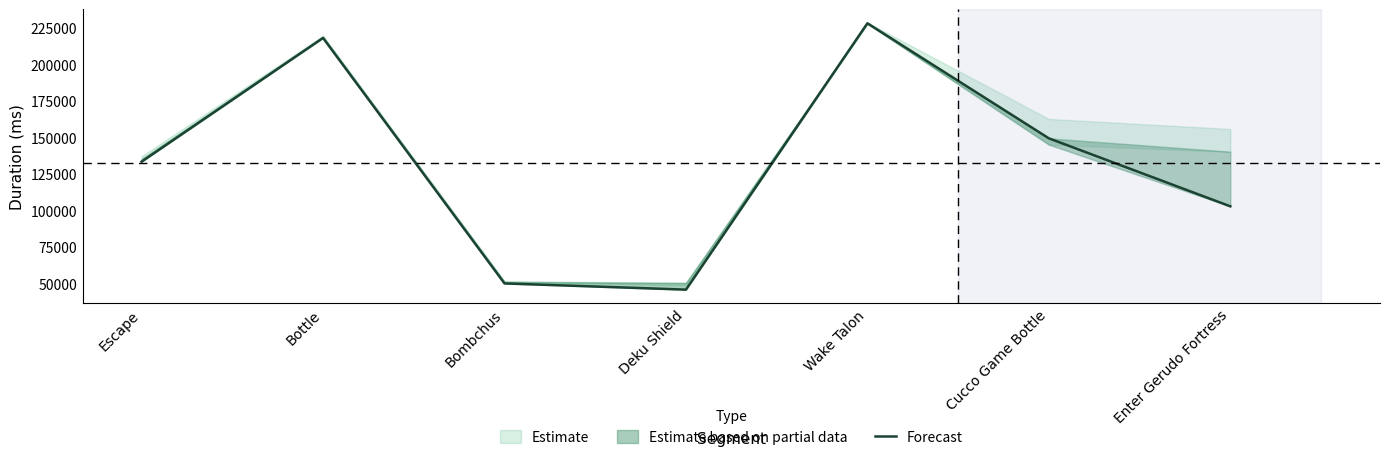

Reading right to left, list all the values displayed in this chart.

102871	149353	227987	45930	50173	217978	133401